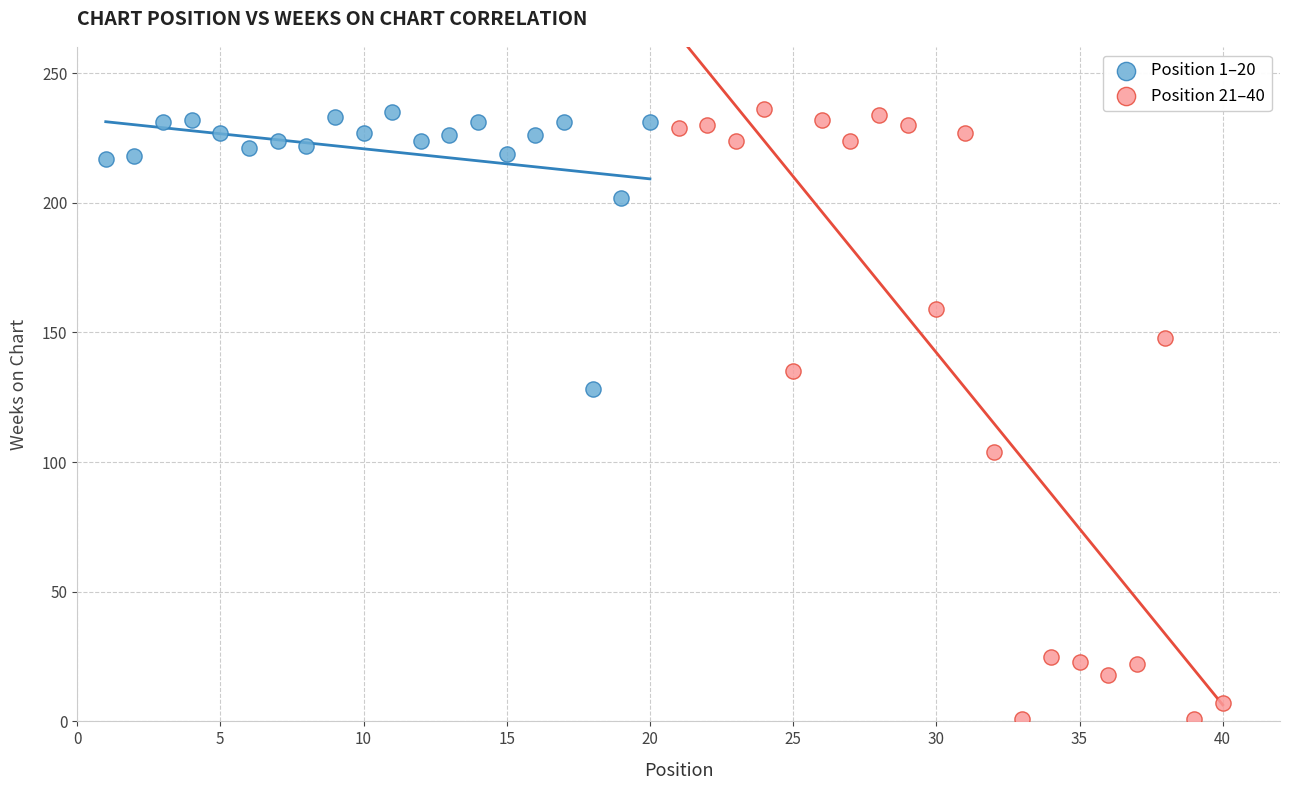

Which series has the widest spread of Y values?

Position 21–40